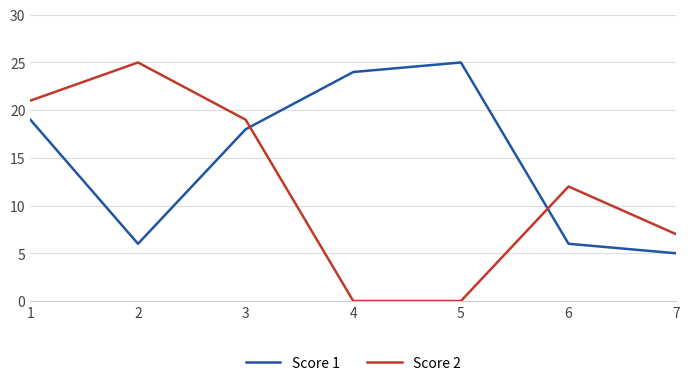

Reading left to right, what are all the values shown in this chart?

Score 1: 1=19	2=6	3=18	4=24	5=25	6=6	7=5
Score 2: 1=21	2=25	3=19	4=0	5=0	6=12	7=7